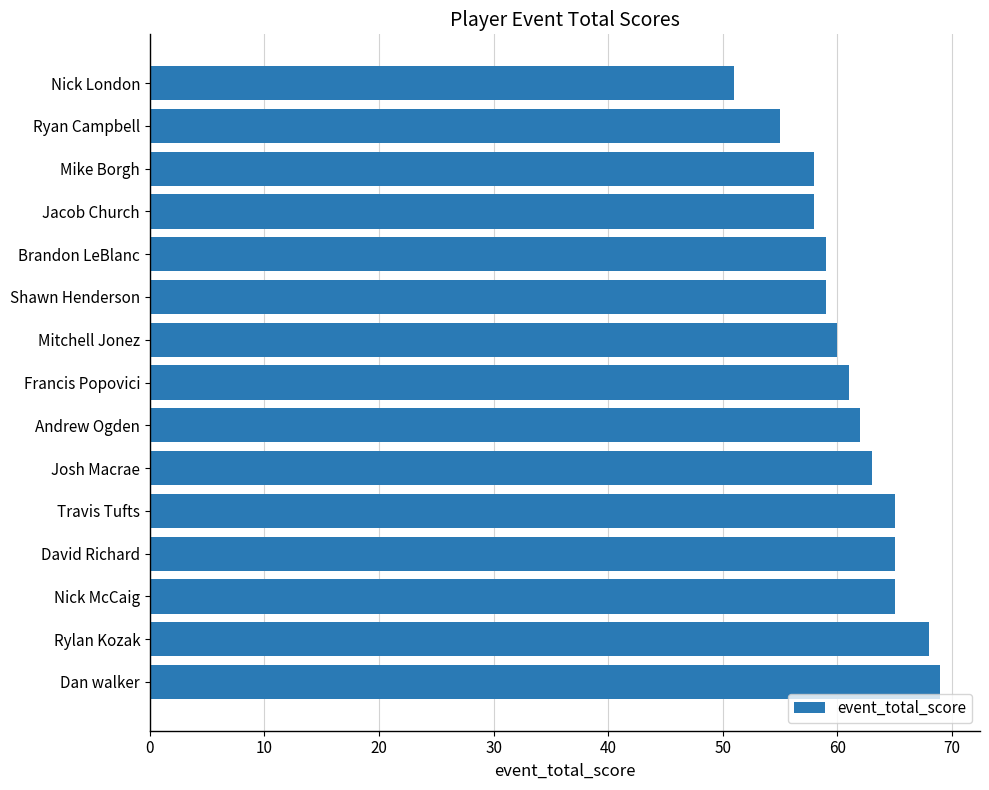

Does the chart contain any negative values?

No